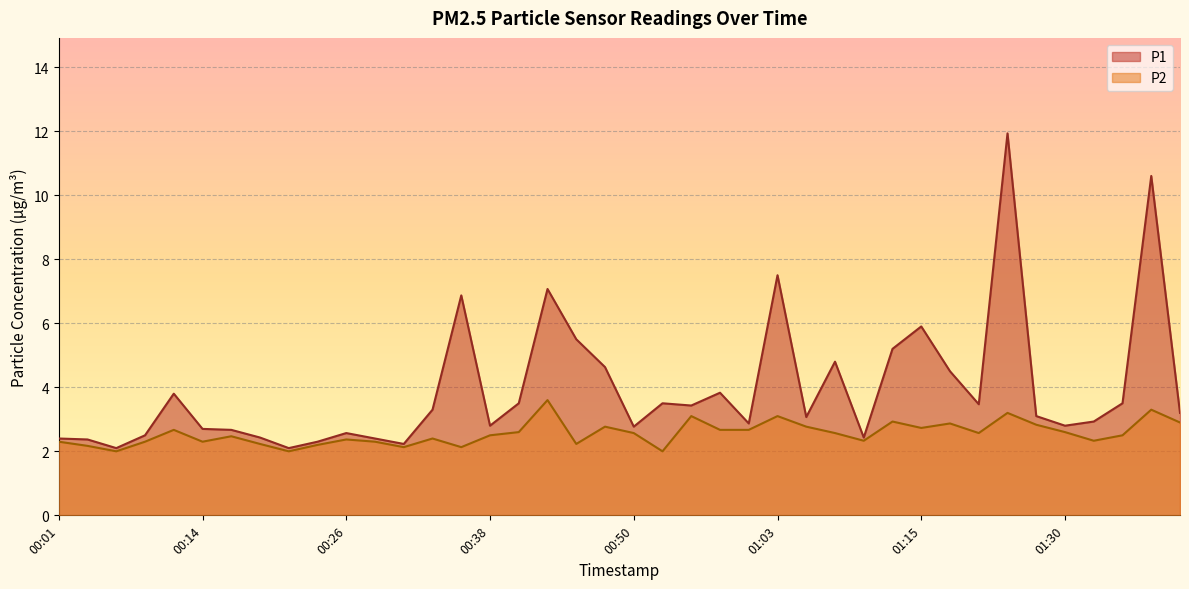

Is the value of P1 at 00:55 greater than the value of P2 at 01:37?

Yes